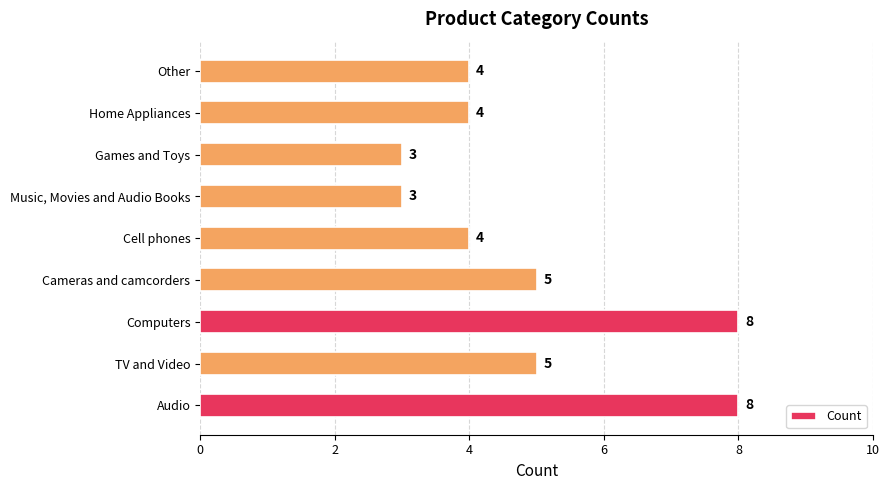

What is the smallest value displayed?

3